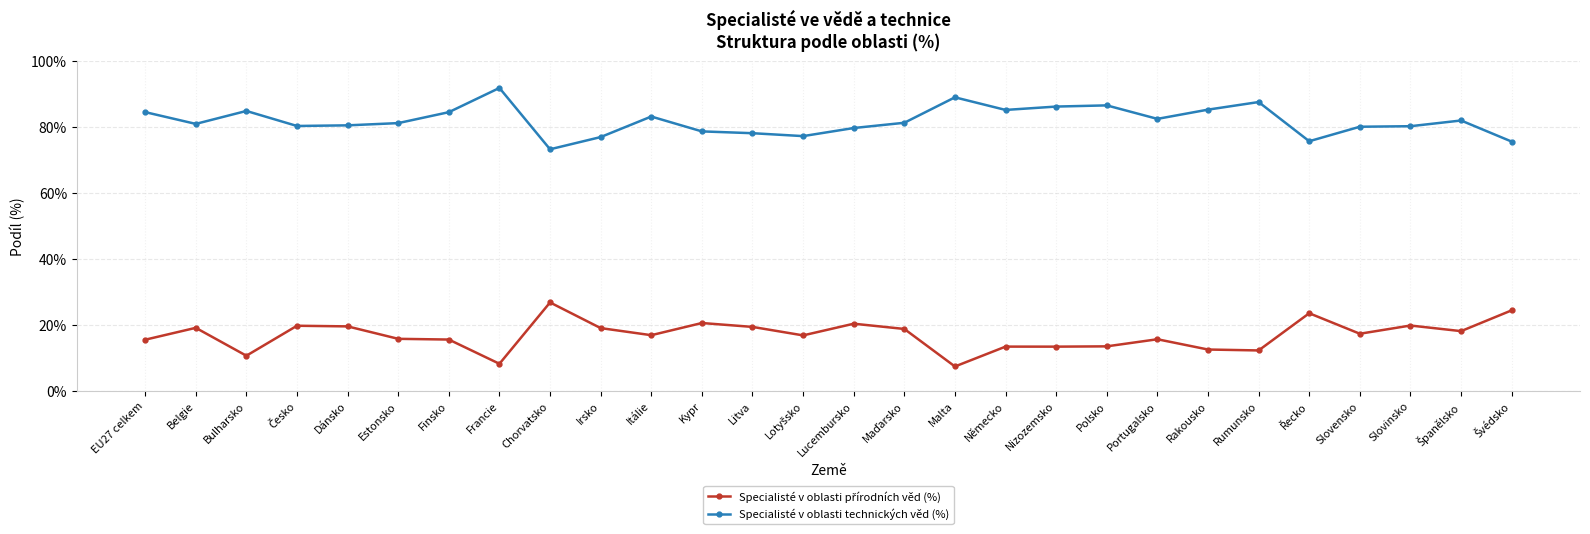

What is the average value of the Specialisté v oblasti technických věd (%) series?

81.8